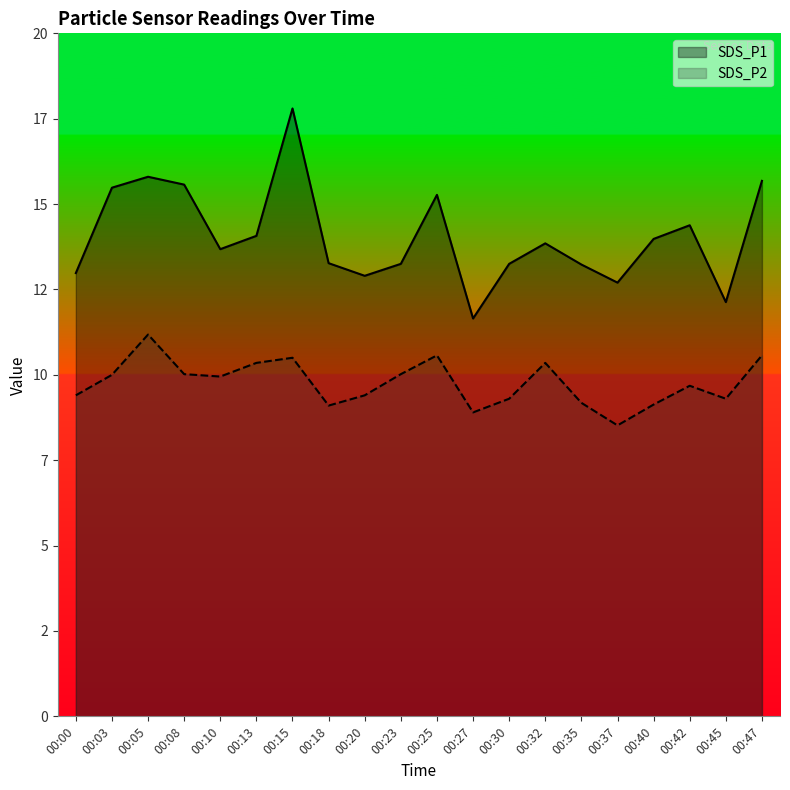

What is the average value of the SDS_P2 series?

9.8